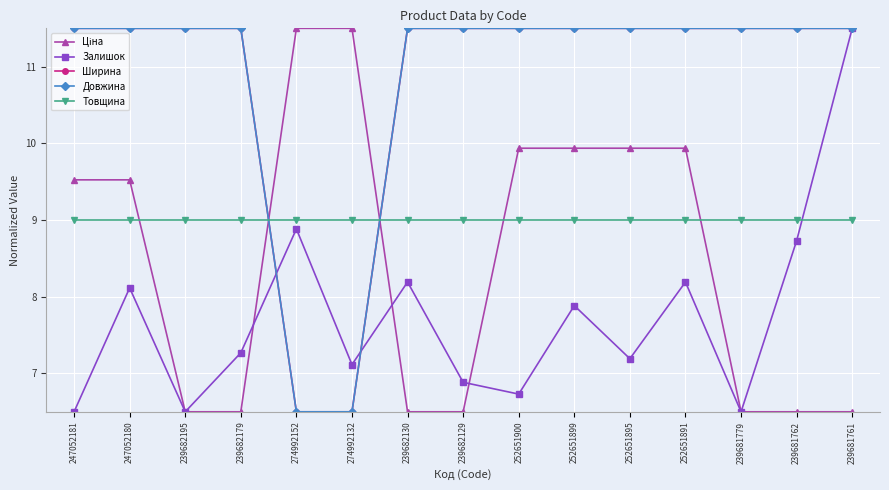

What is the sum of the Довжина values at 239682179 and 239682129?

23.0